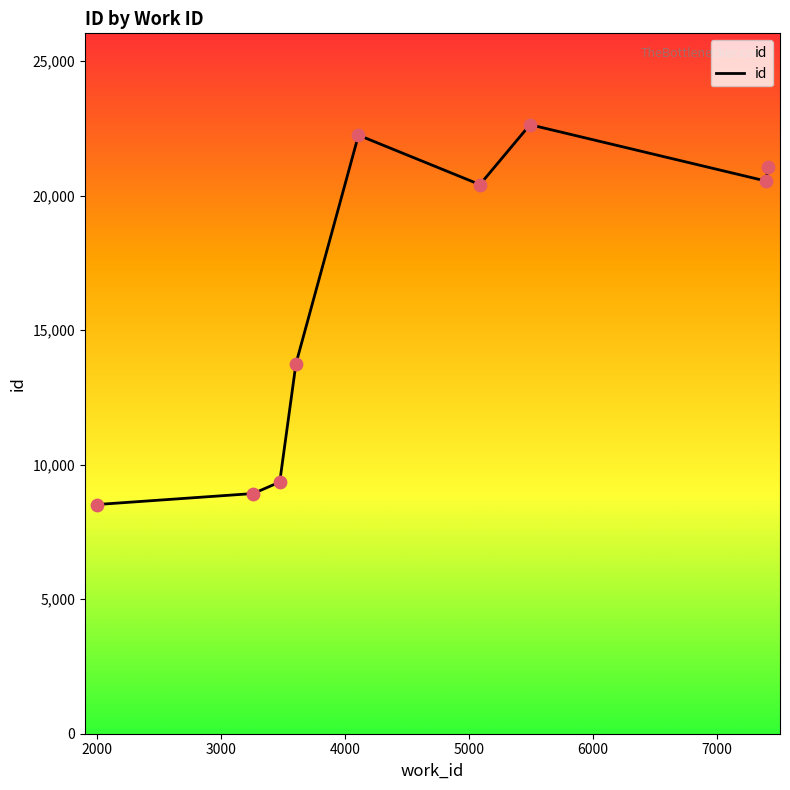

What is the minimum value shown in the chart?

8521